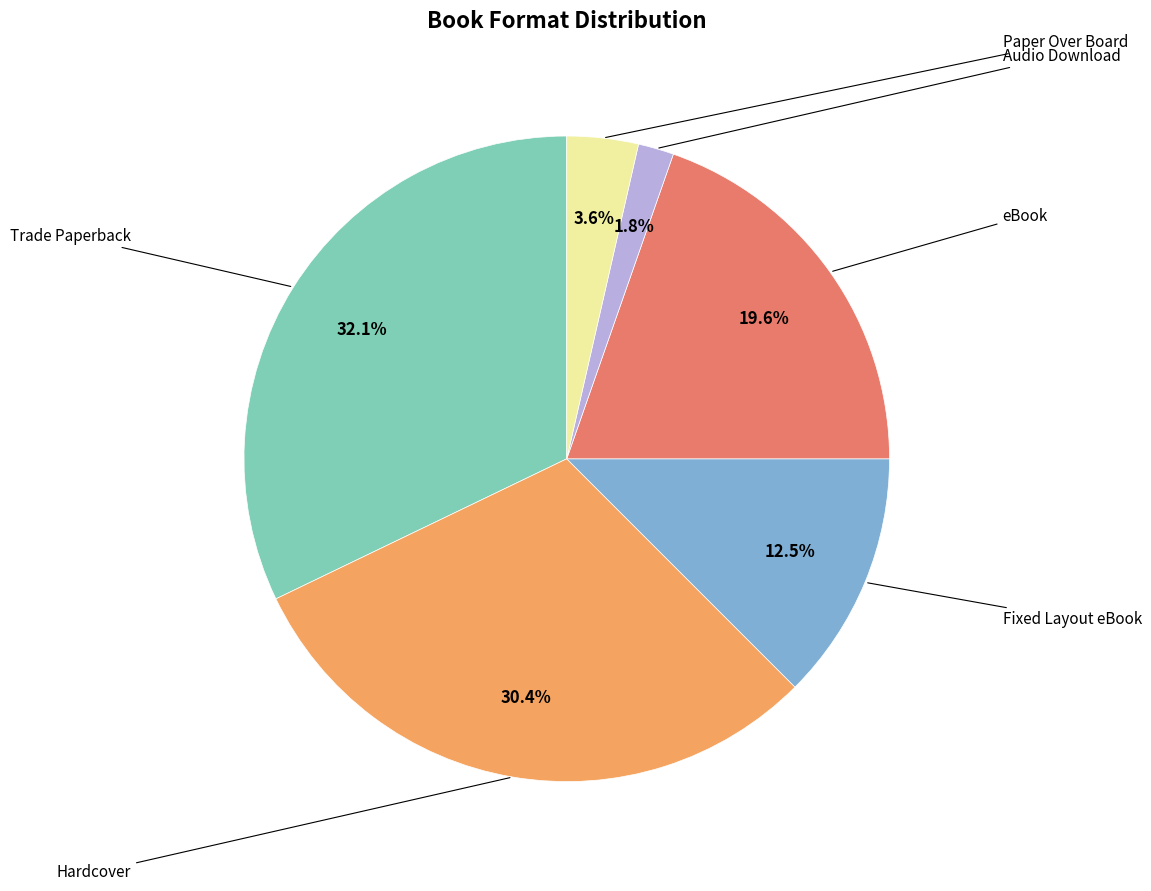

To the nearest percent, what is the difference between the largest and smallest slice percentages?

30%